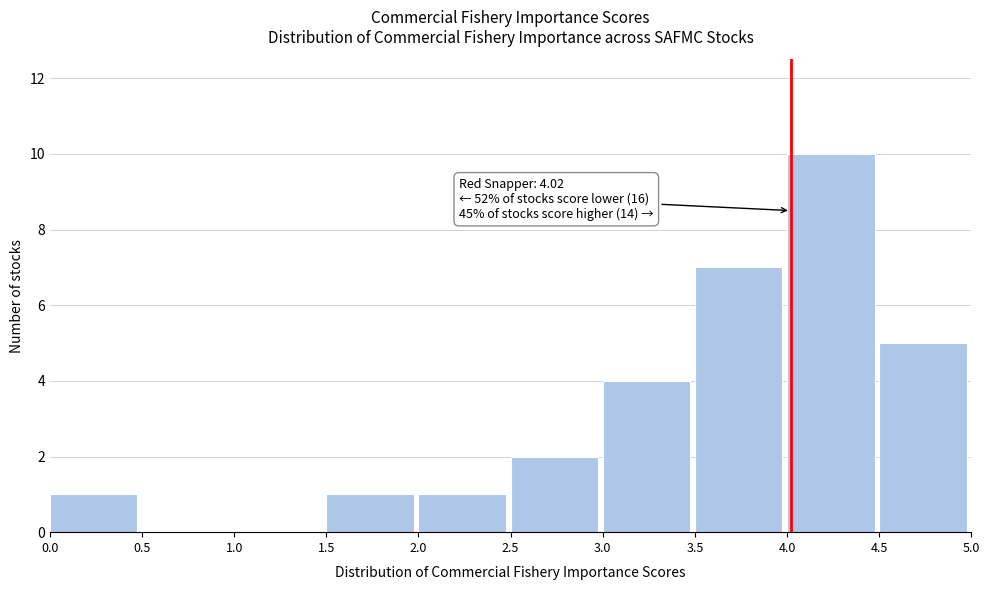

Which range on the x-axis has the tallest bar?

4.0 to 4.5